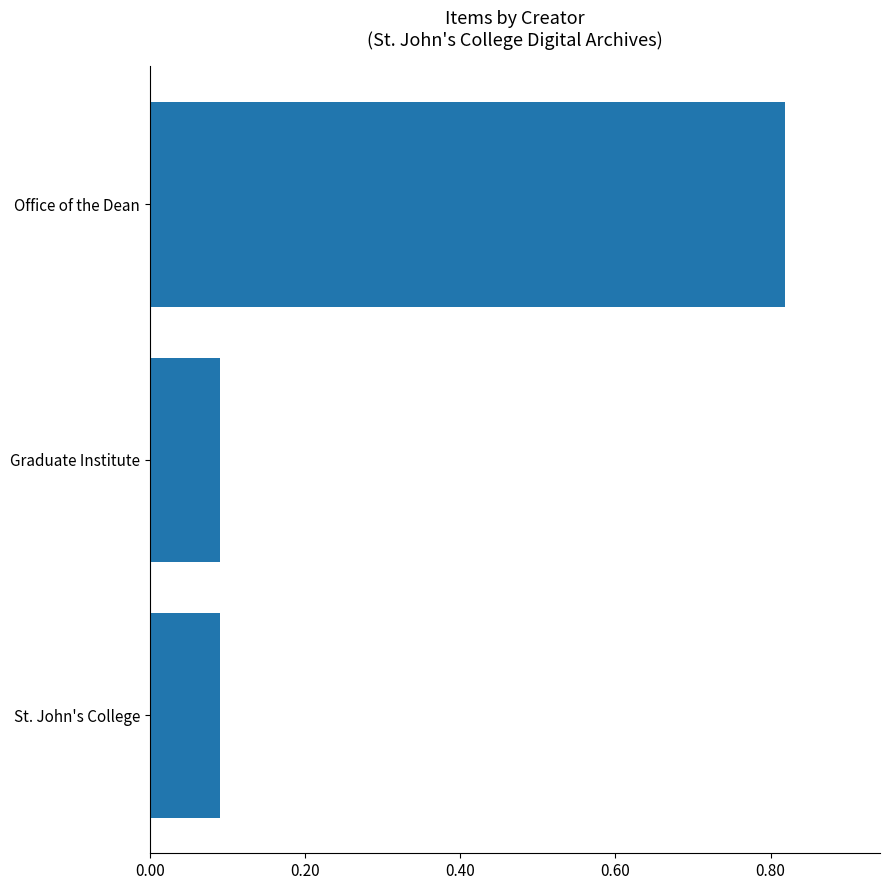

Count the values in the range 0 to 1.

3